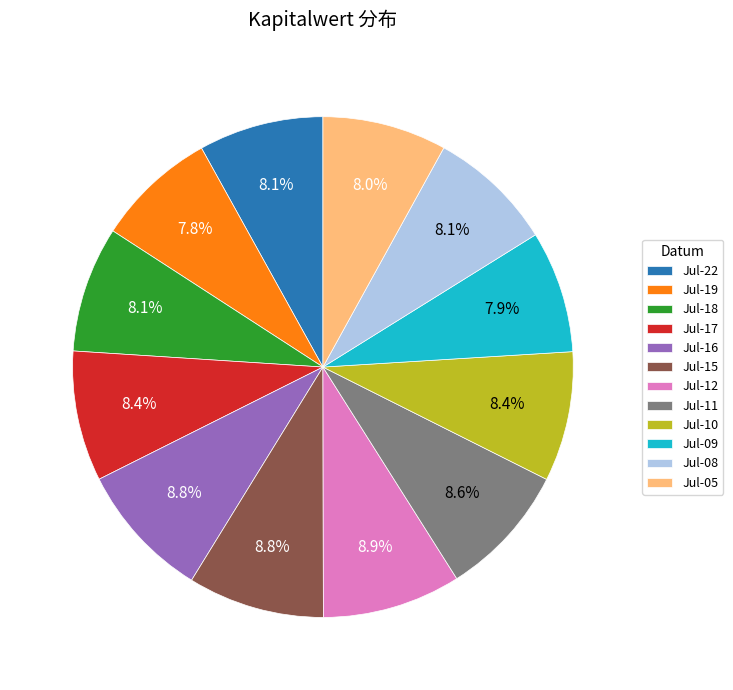

What is the total percentage of Jul-16 and Jul-17?

17.2%